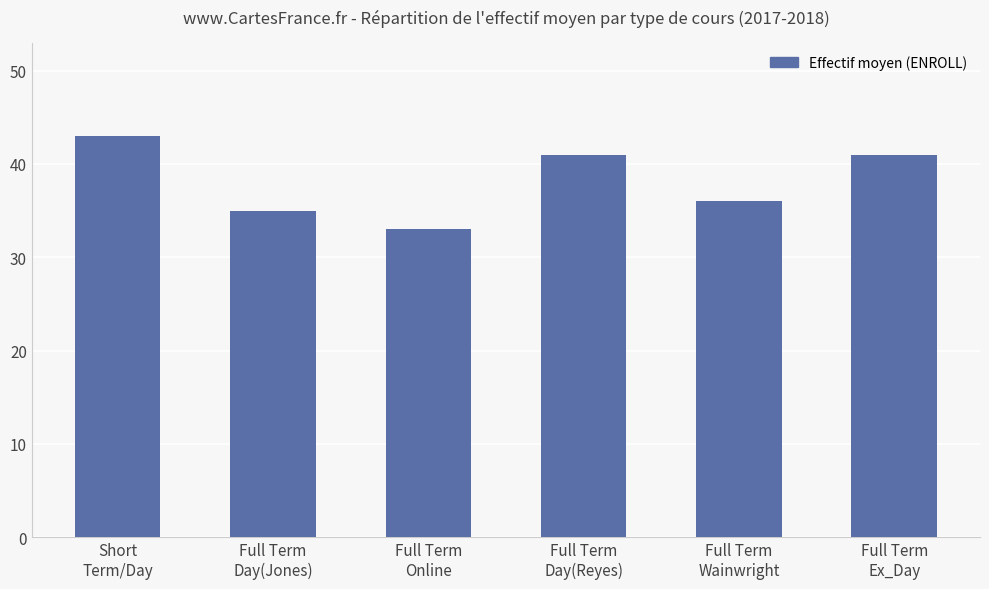

What is the average value?

38